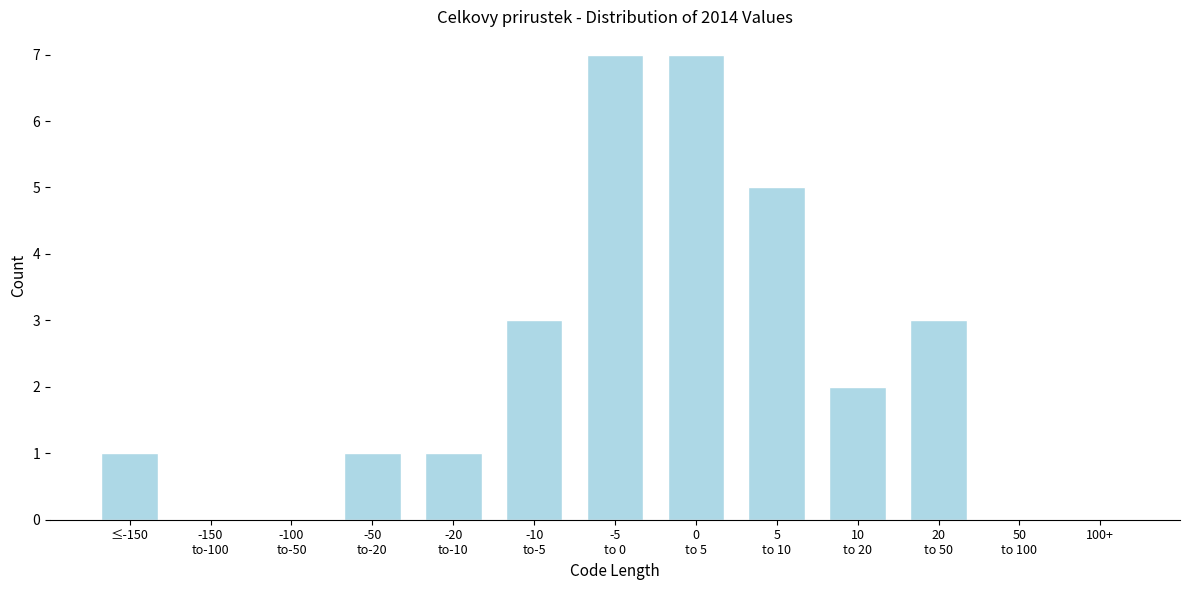

What is the sum of all values?

30